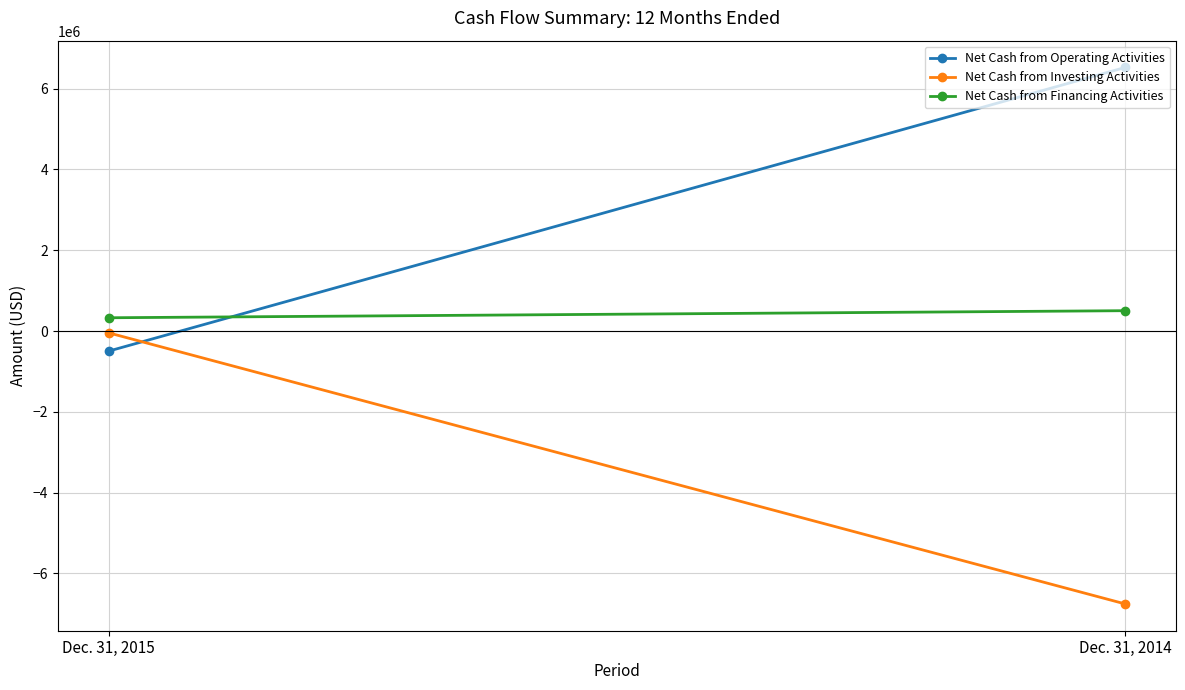

Rank the categories by Net Cash from Financing Activities value from lowest to highest.

Dec. 31, 2015, Dec. 31, 2014